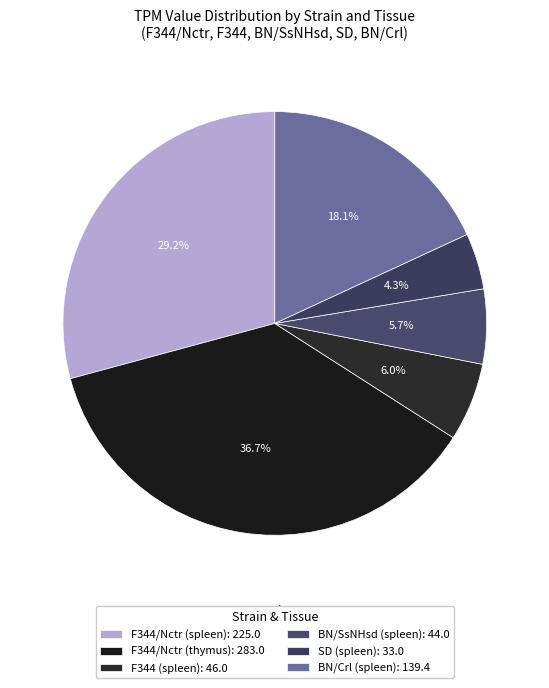

Is F344/Nctr (spleen) the majority of the pie?

No